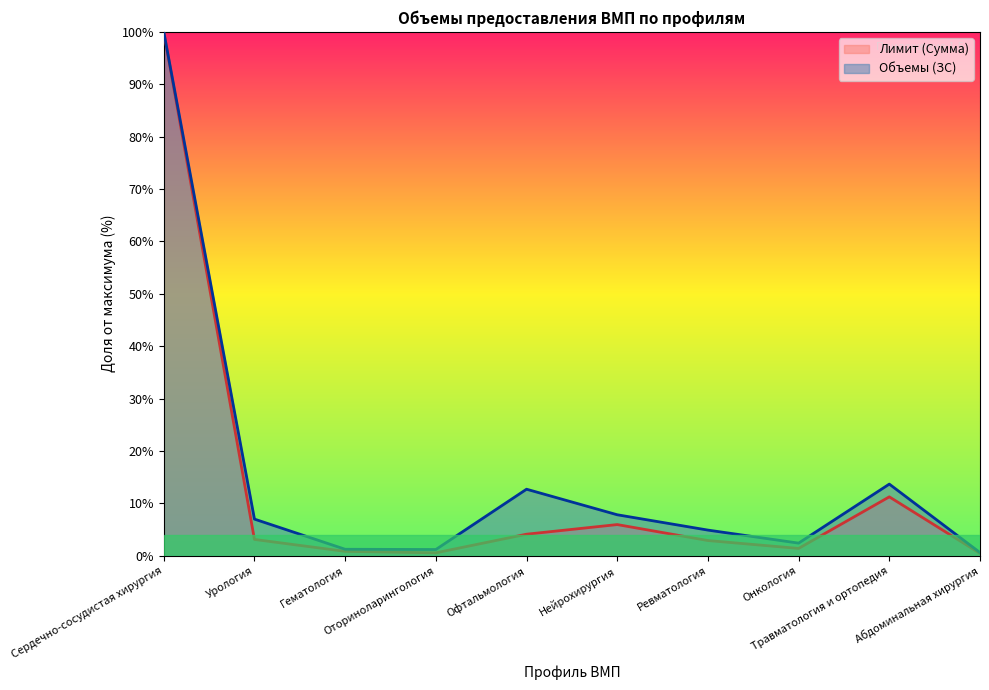

How many data points in Объемы (ЗС) are less than 6?

5